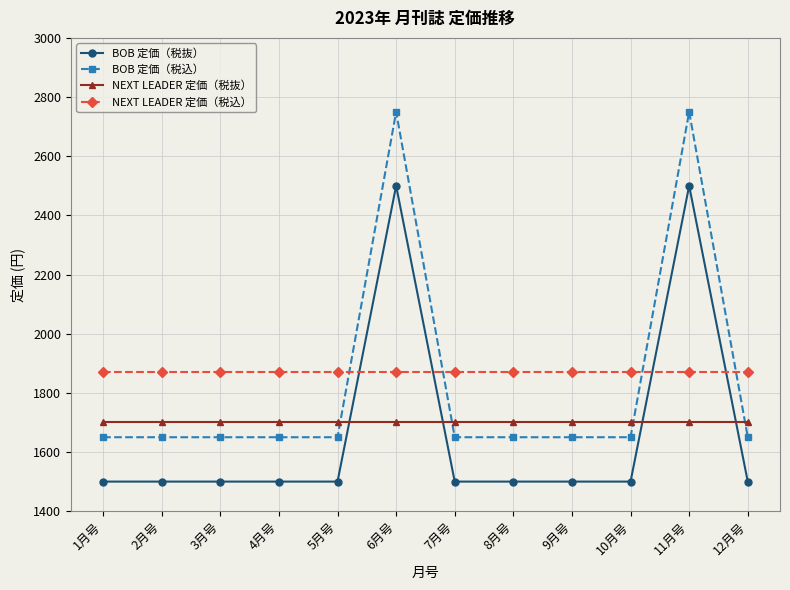

How many distinct data groups are displayed?

4